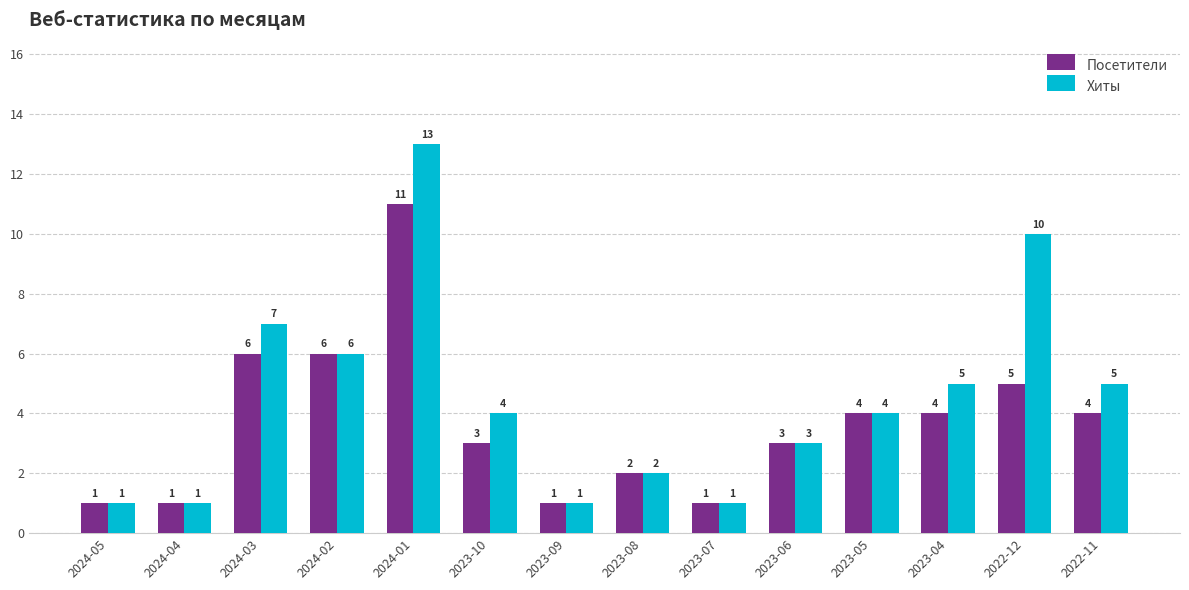

Reading left to right, transcribe all the data shown in this chart.

Посетители: 1	1	6	6	11	3	1	2	1	3	4	4	5	4
Хиты: 1	1	7	6	13	4	1	2	1	3	4	5	10	5